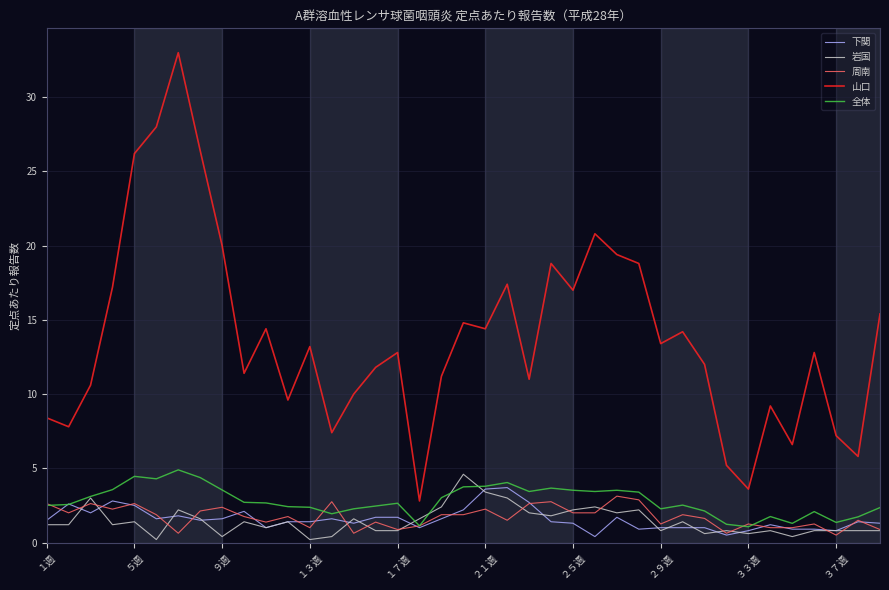

Which series has the largest total across all categories?

山口